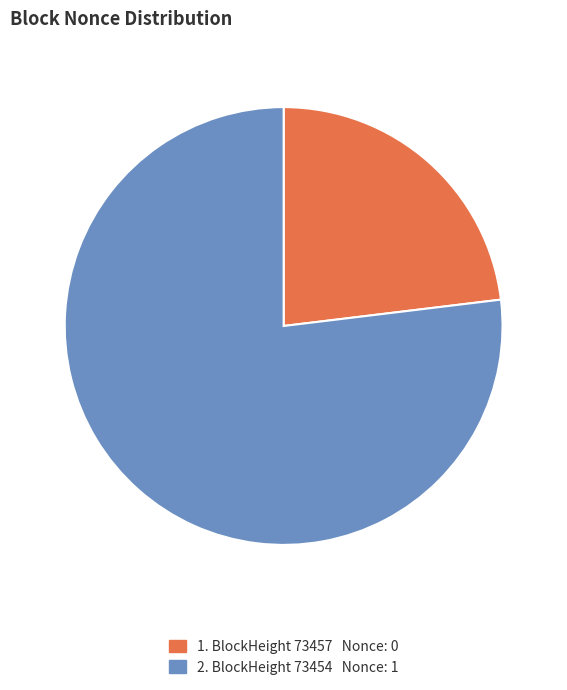

Rank the categories by value from lowest to highest.

1. BlockHeight 73457 Nonce: 0, 2. BlockHeight 73454 Nonce: 1